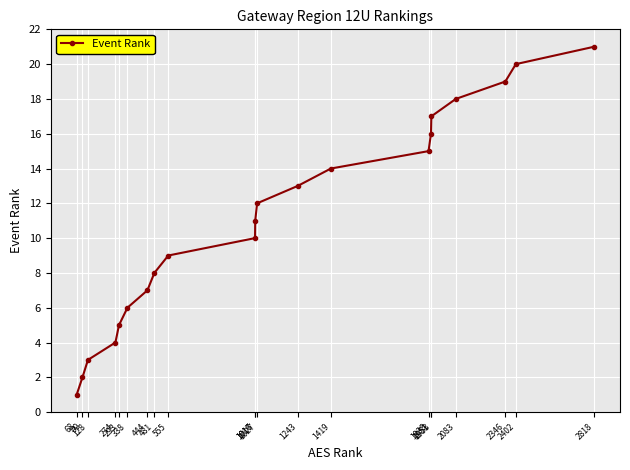

Reading left to right, list all the values displayed in this chart.

68=1	99=2	128=3	274=4	293=5	338=6	444=7	481=8	555=9	1016=10	1017=11	1027=12	1243=13	1419=14	1938=15	1951=16	1953=17	2083=18	2346=19	2402=20	2818=21